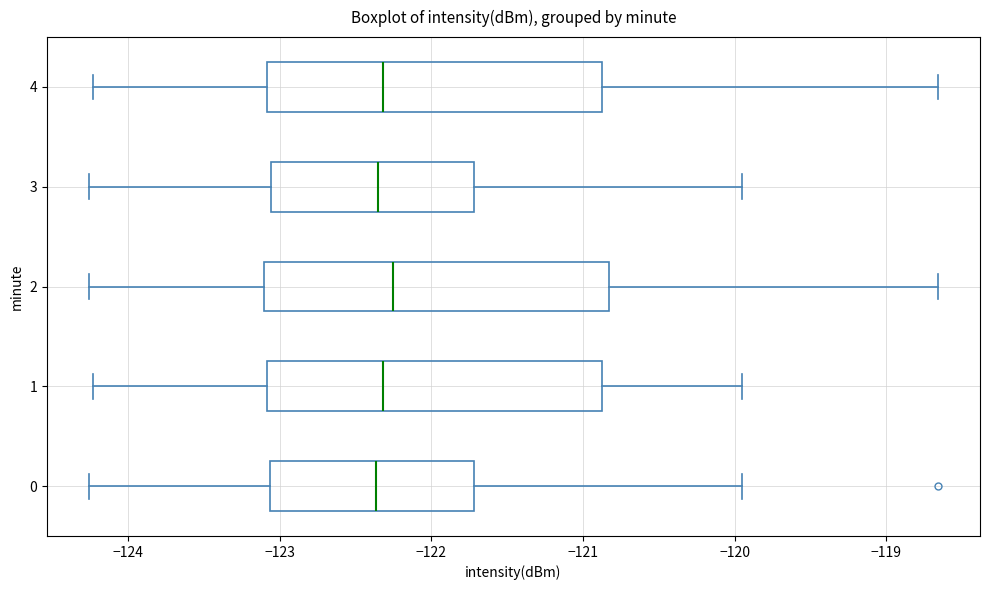

Where does the median line of the box at y = 2 sit on the x-axis? The values are not printed on the chart, so give them approximately, as read against the axis.

-122.3